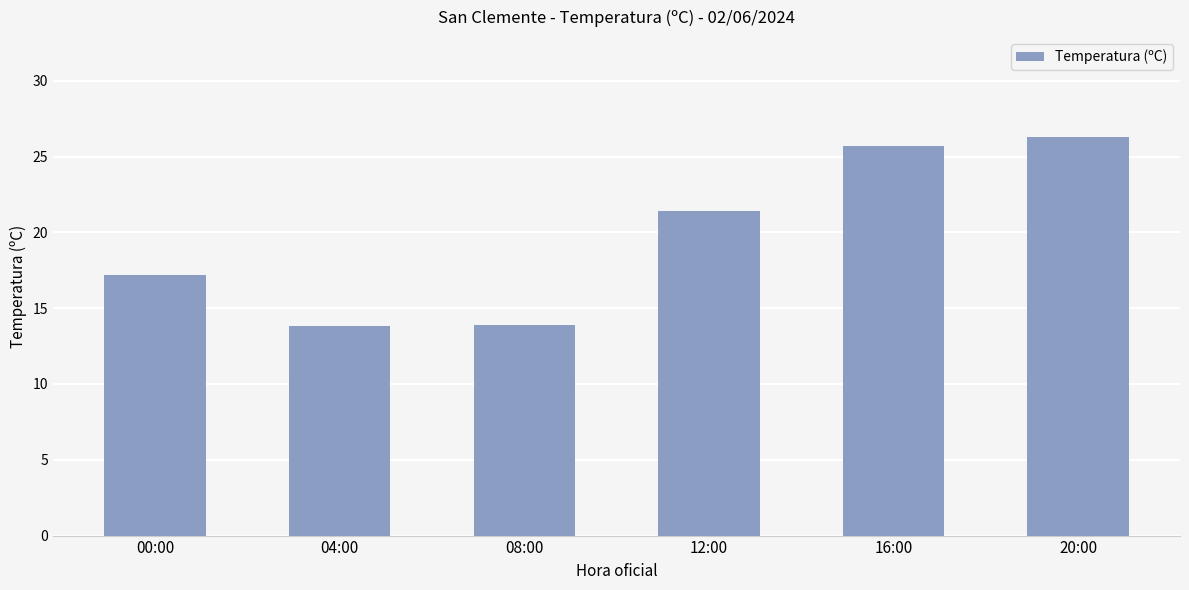

What is the change in value from 00:00 to 16:00?

+8.5